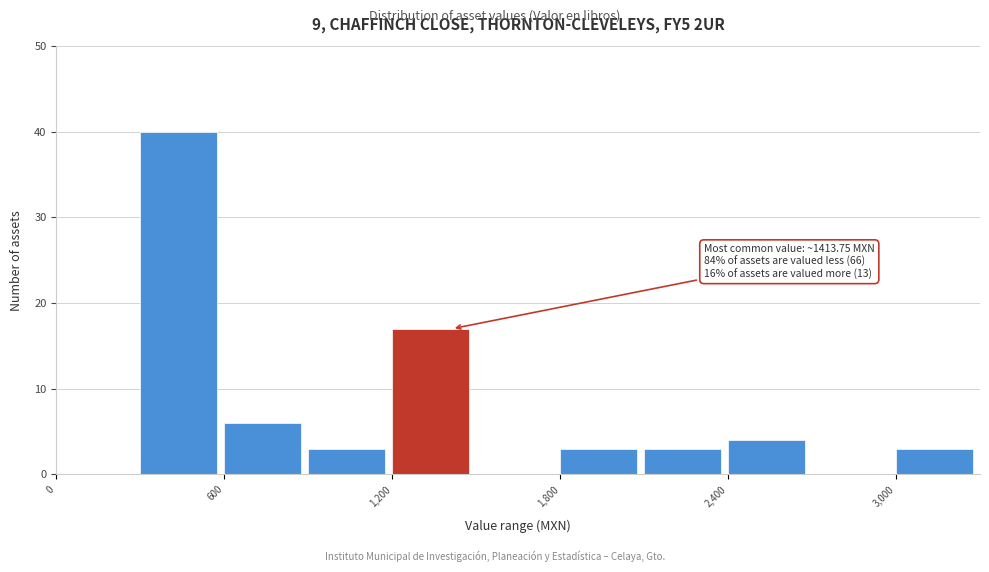

Read against the x-axis, roughly where is the centre of the tallest bar?

400